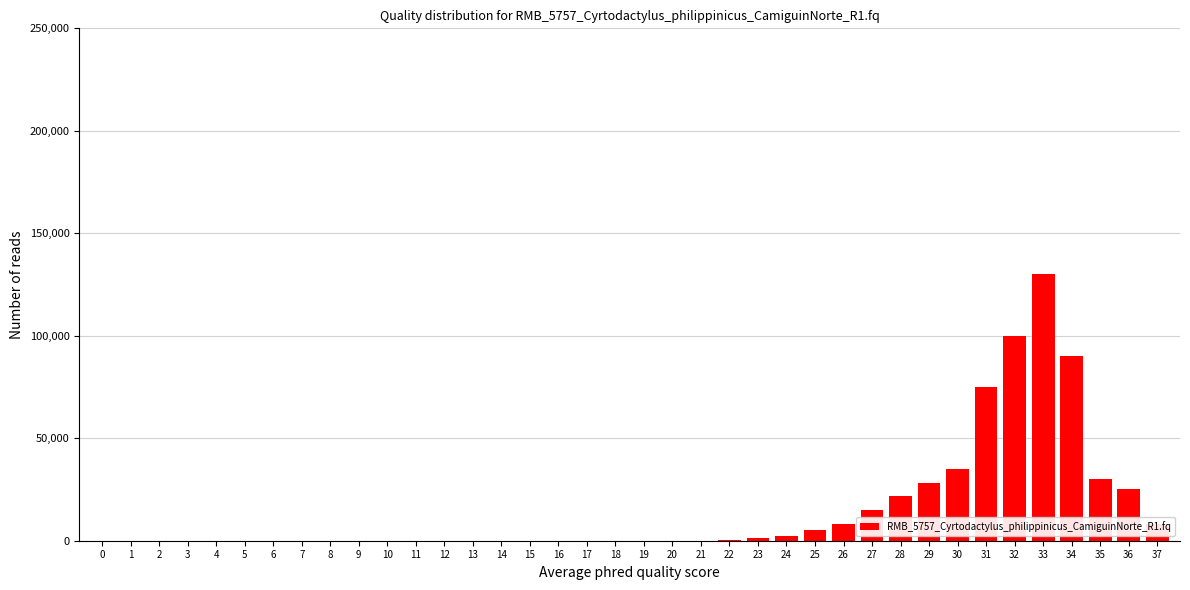

What is the change in value from 0 to 35?

+30000